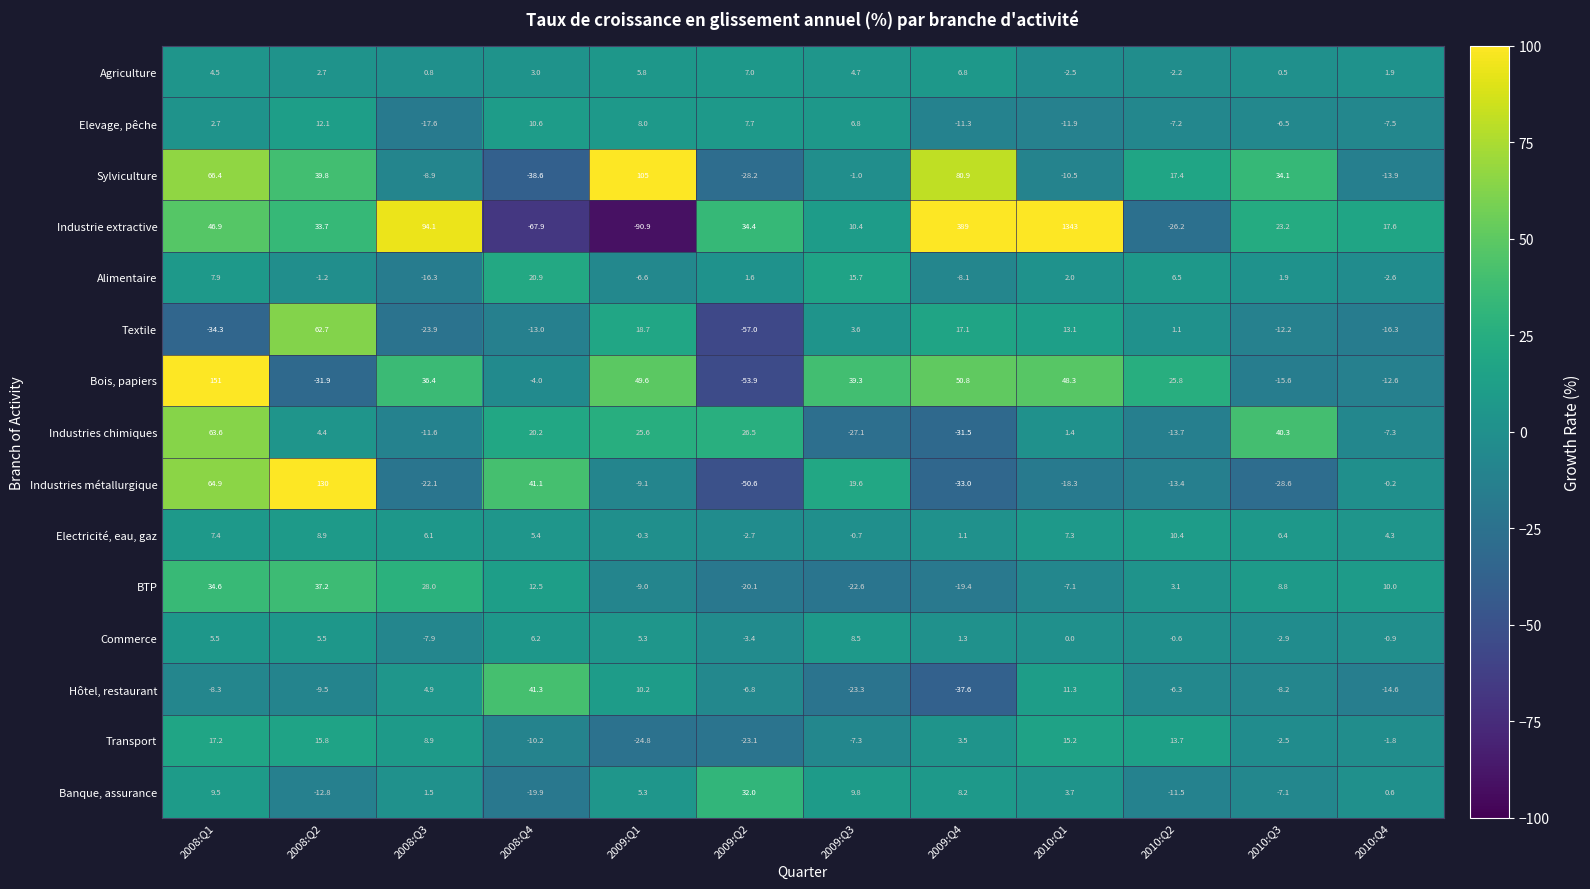

What is the sum of all Agriculture values?

33.0